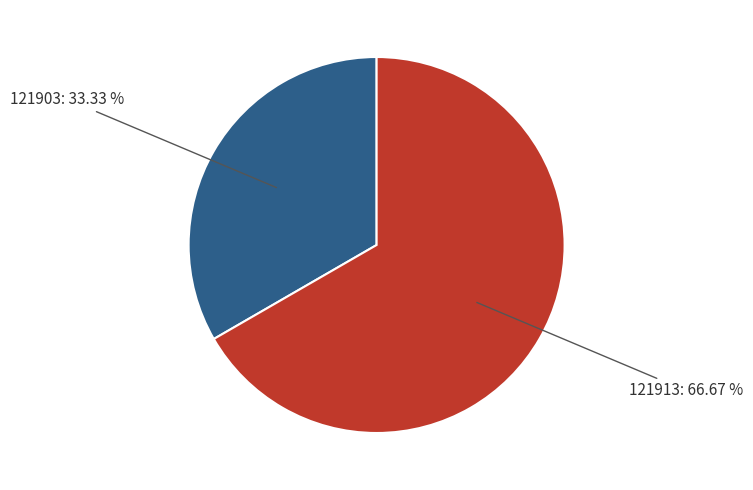

Is there a majority slice in this chart?

Yes